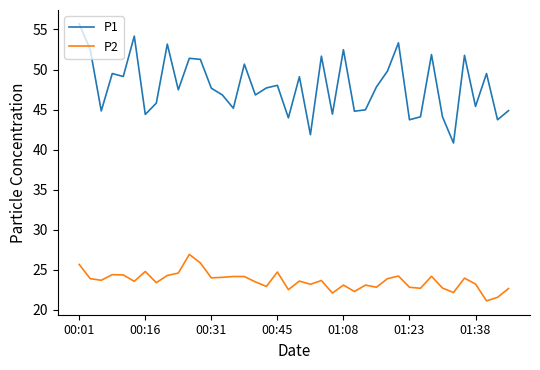

What is the difference between the second highest and second lowest values in the P2 series?

4.3